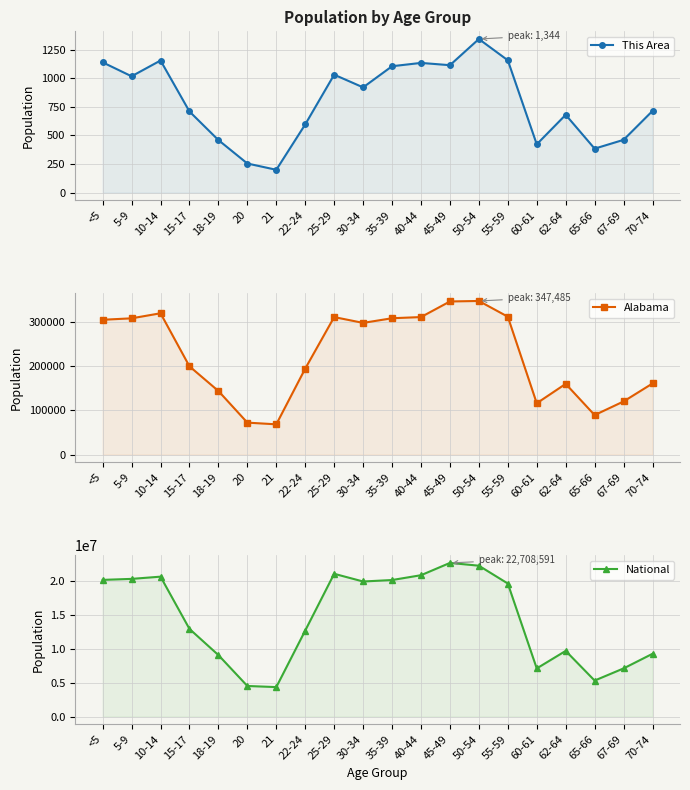

Between 22-24 and 62-64, which is larger?

62-64